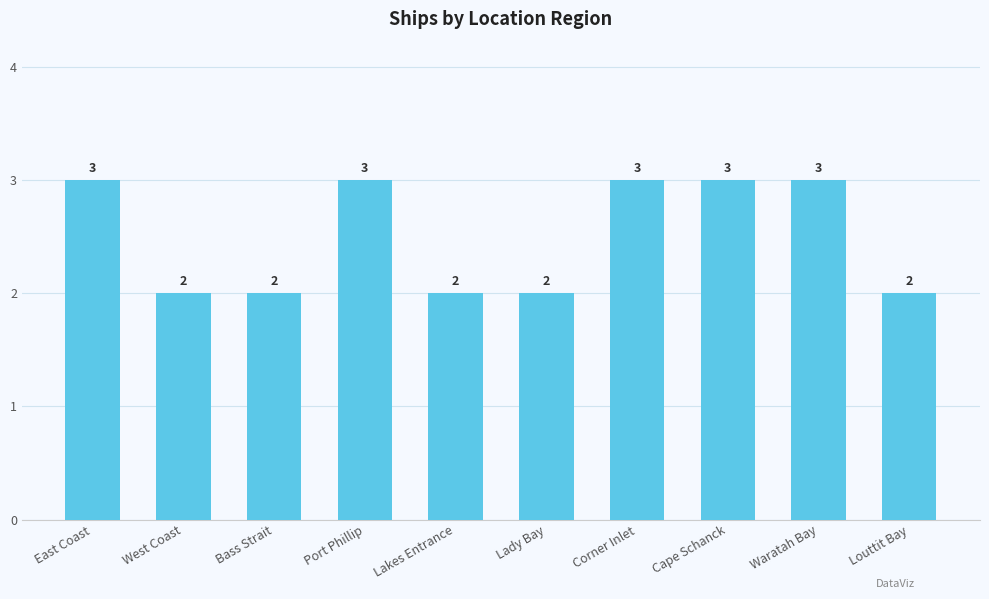

What value does the data have at Corner Inlet?

3